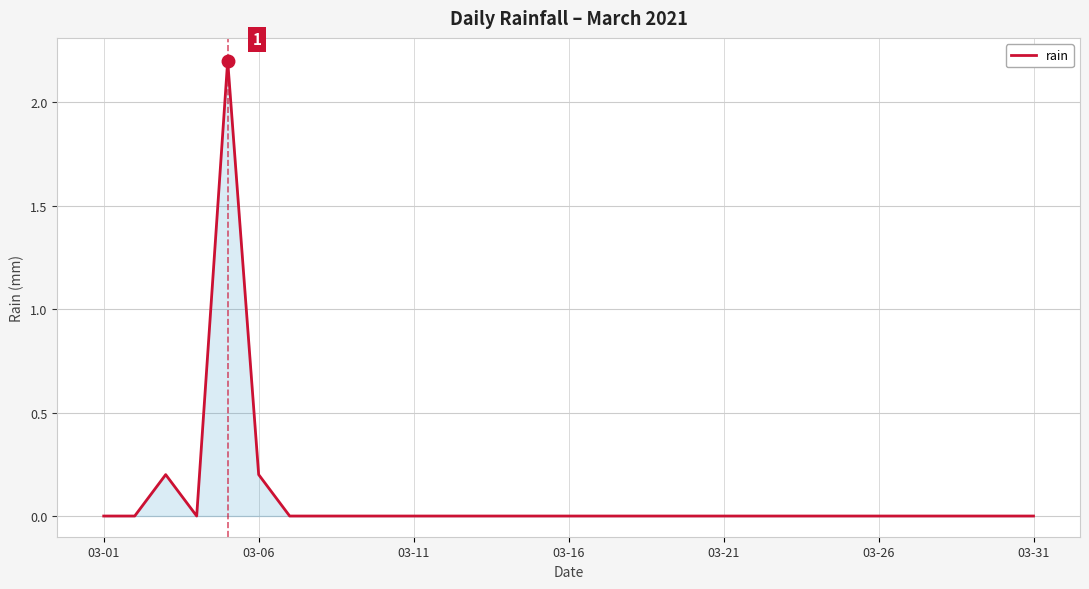

What is the maximum value shown in the chart?

2.2